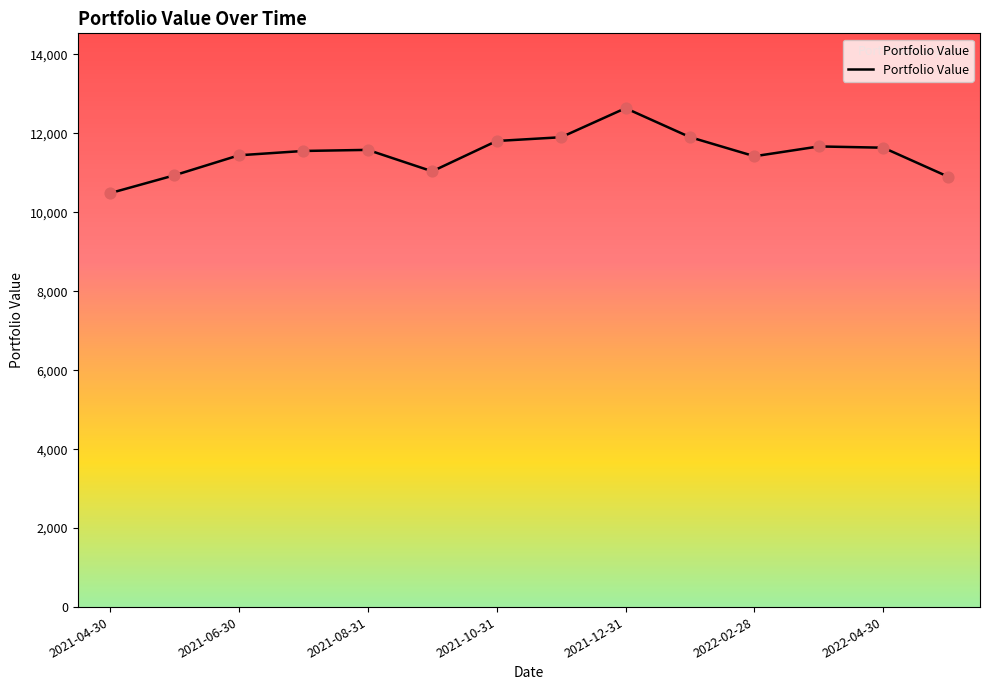

What is the difference between the maximum and minimum values?

2152.9